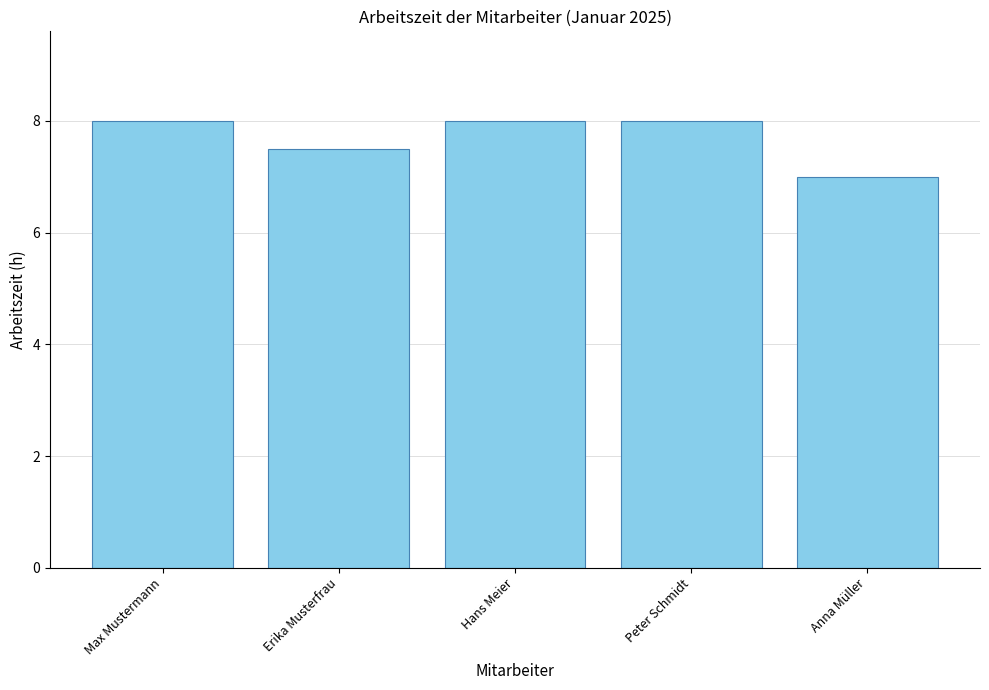

Reading left to right, what are all the values shown in this chart?

8.0	7.5	8.0	8.0	7.0